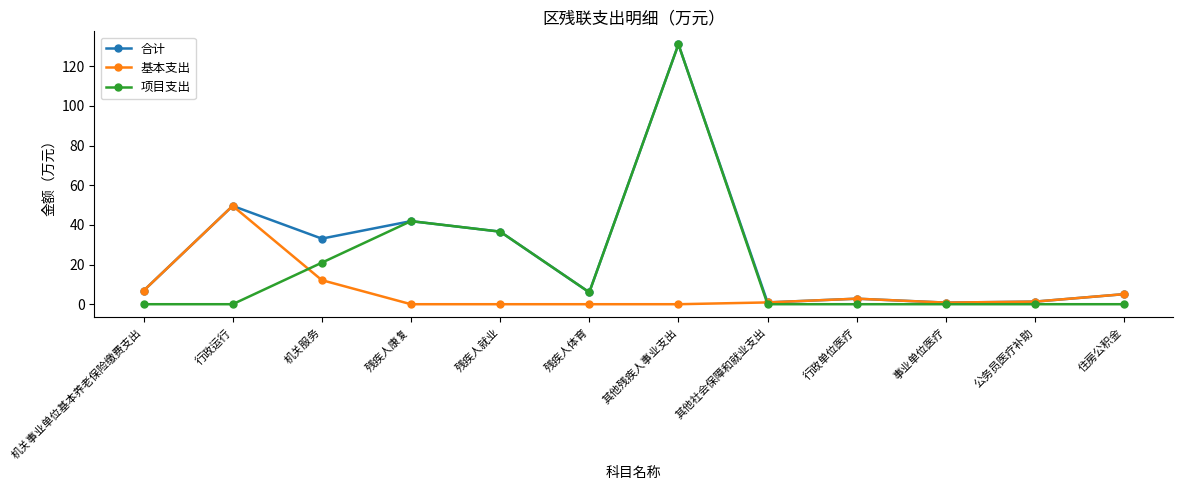

What position from the left is 机关服务?

3